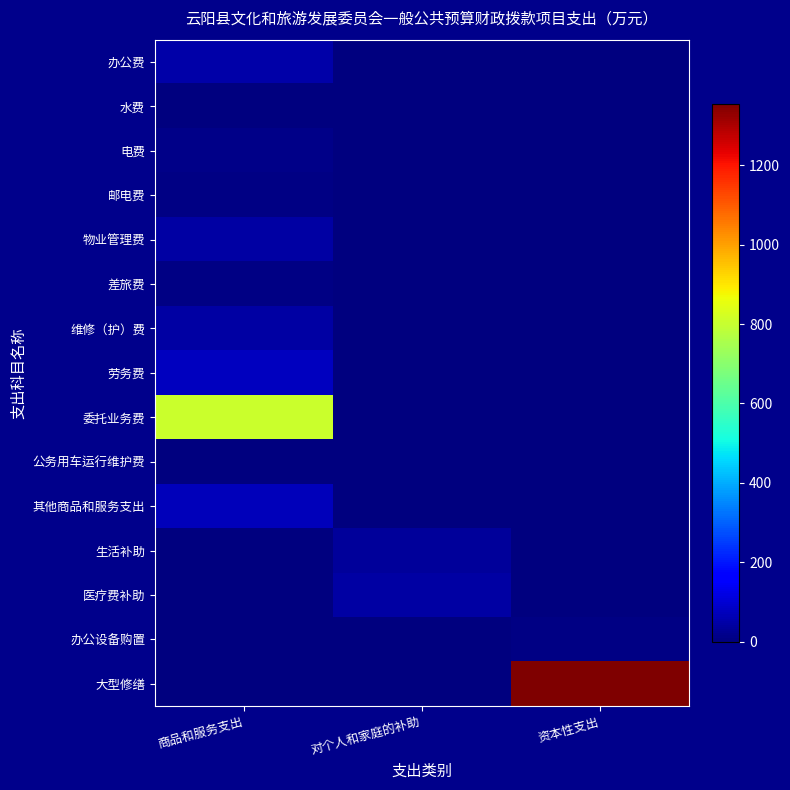

Which series has the largest total across all categories?

大型修缮